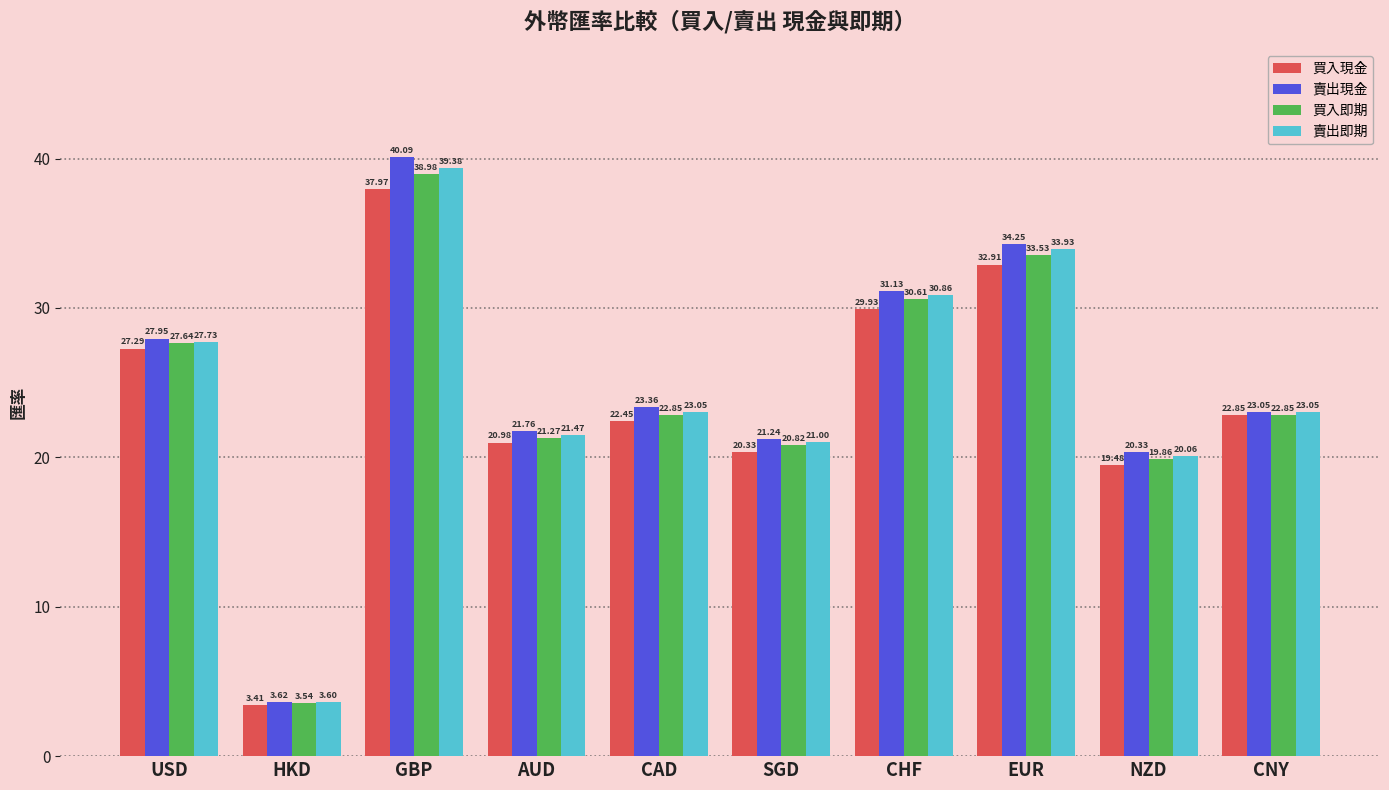

The 賣出即期 series shows 20.1 at NZD. True or false?

True